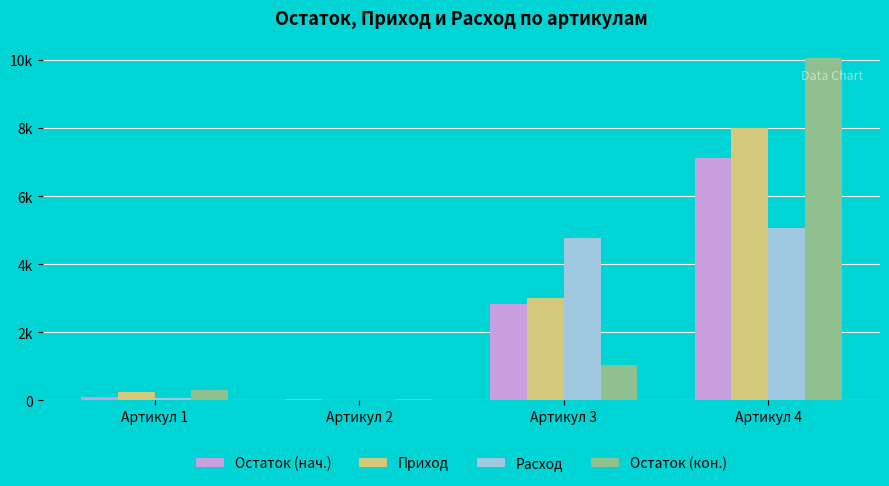

What are all the series names shown in the legend?

Остаток (нач.), Приход, Расход, Остаток (кон.)